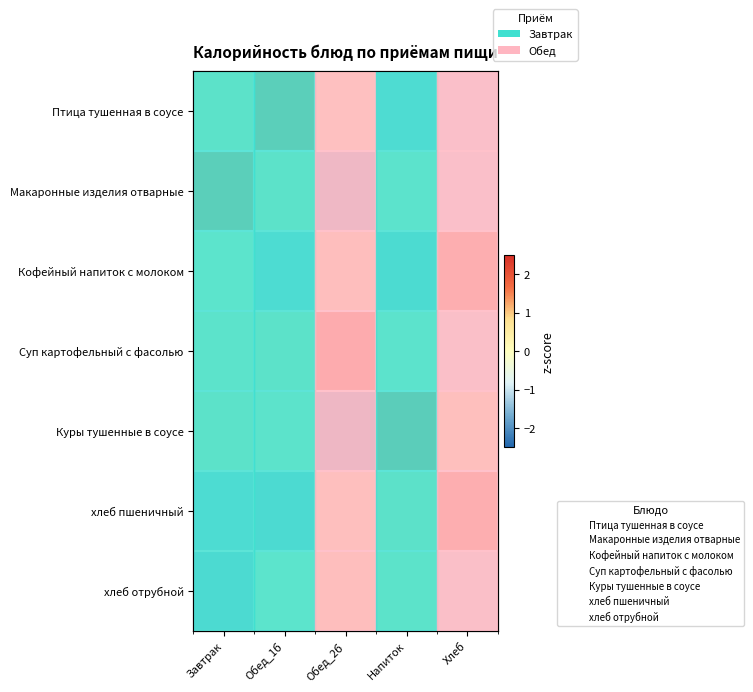

Which has a higher value, Хлеб or Завтрак?

Завтрак